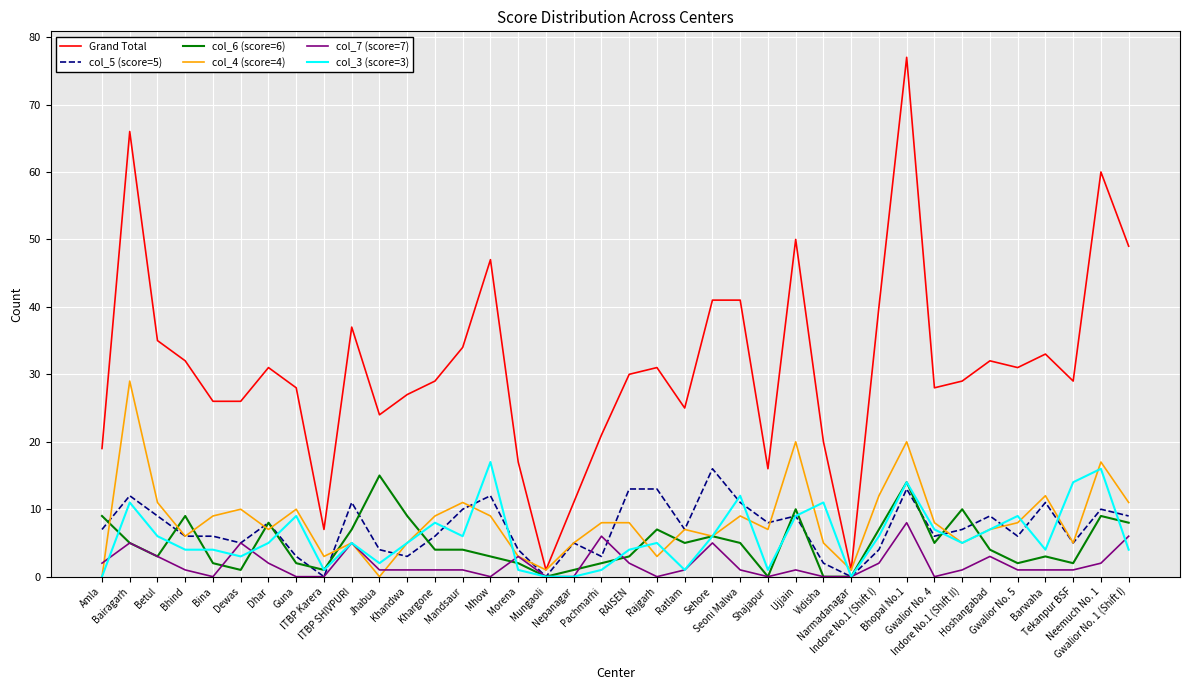

What is the difference between the highest and lowest values at Ujjain?

49